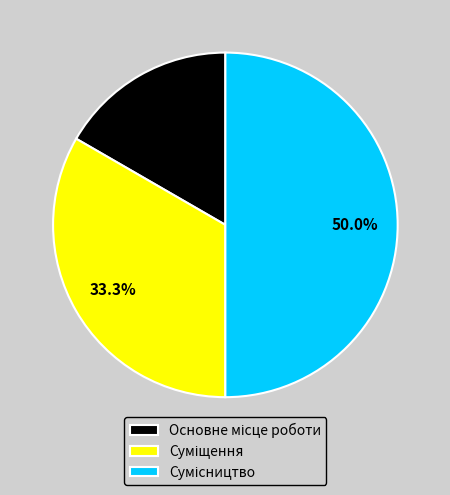

Is Суміщення the majority of the pie?

No